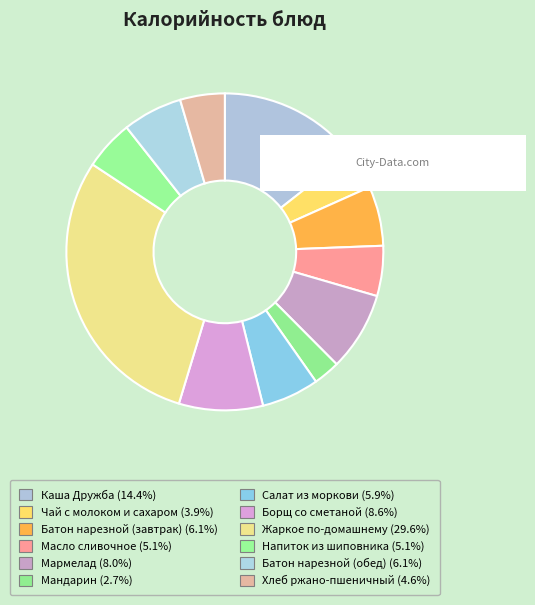

To the nearest percent, what percentage of the pie is Жаркое по-домашнему?

30%